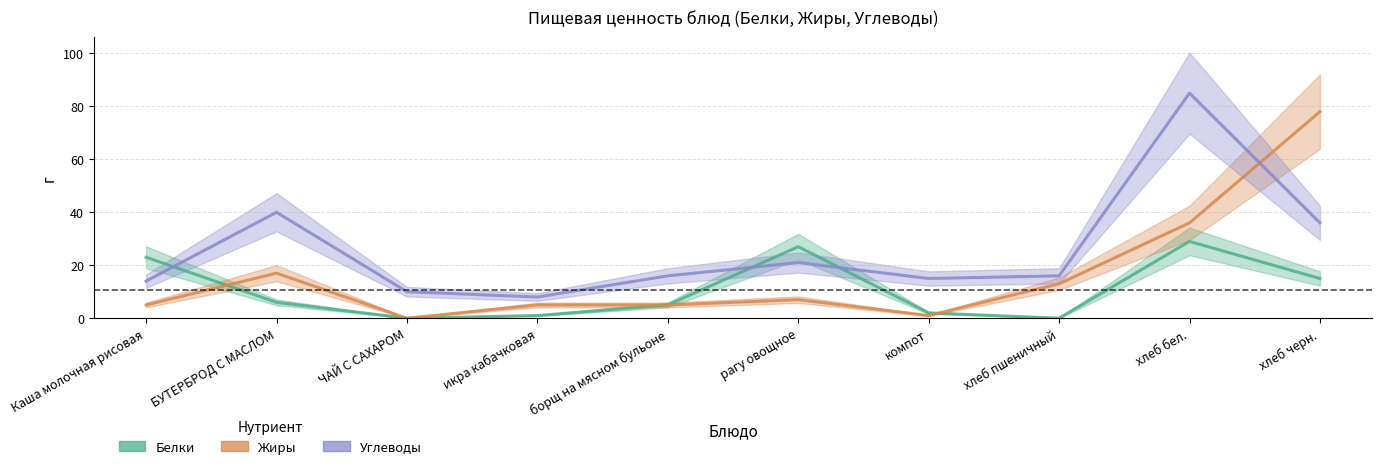

Read the Белки value at борщ на мясном бульоне.

5